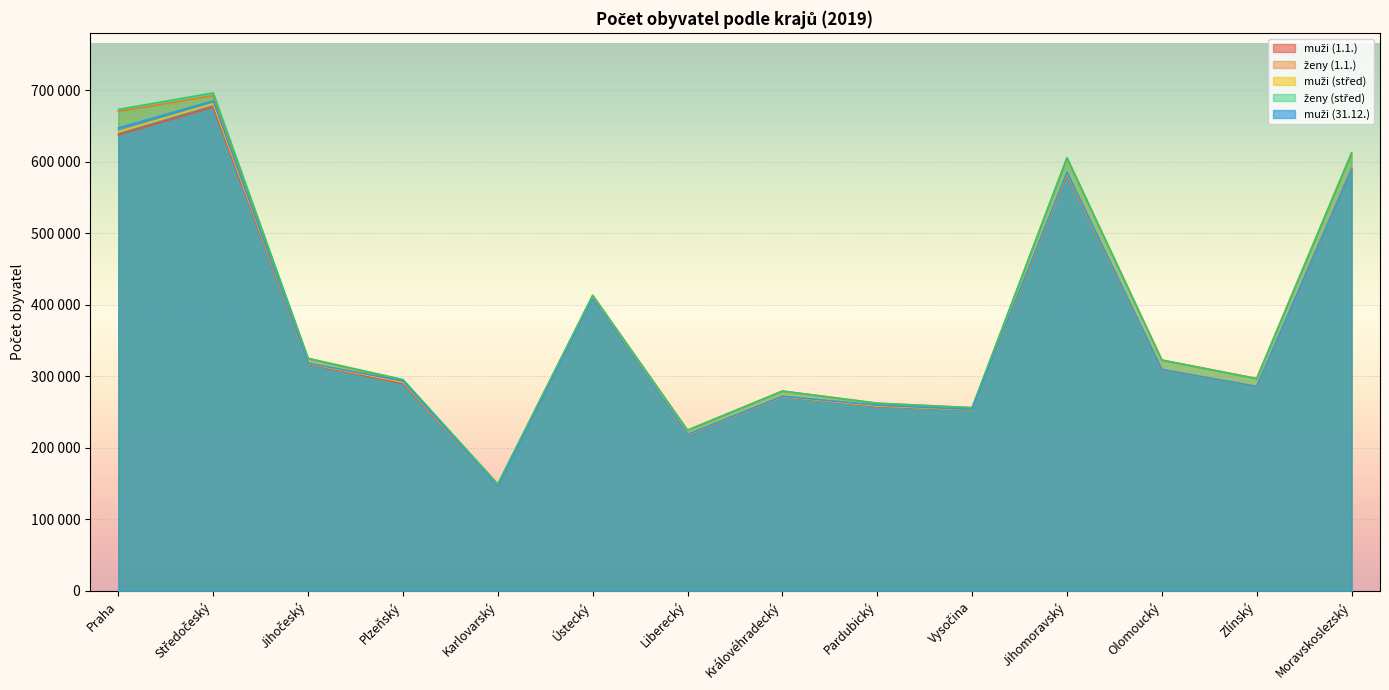

List the labels in order of ženy (střed) value, largest first.

Středočeský, Praha, Moravskoslezský, Jihomoravský, Ústecký, Jihočeský, Olomoucký, Zlínský, Plzeňský, Královéhradecký, Pardubický, Vysočina, Liberecký, Karlovarský